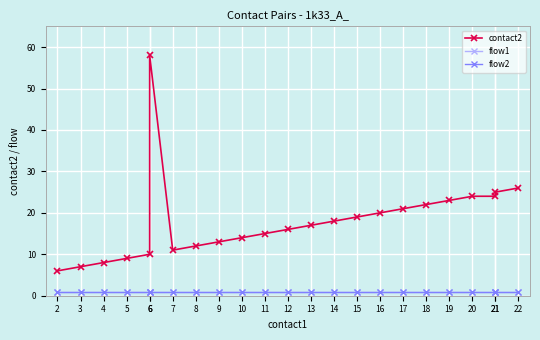

Reading left to right, transcribe all the data shown in this chart.

contact2: 6	7	8	9	10	58	11	12	13	14	15	16	17	18	19	20	21	22	23	24	24	25	26
flow1: 1	1	1	1	1	1	1	1	1	1	1	1	1	1	1	1	1	1	1	1	1	1	1
flow2: 1	1	1	1	1	1	1	1	1	1	1	1	1	1	1	1	1	1	1	1	1	1	1